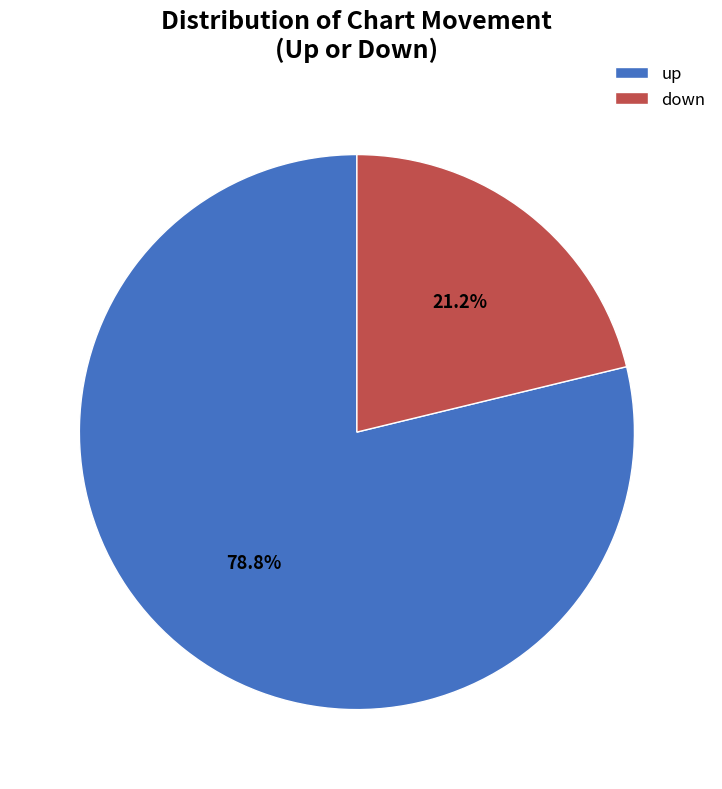

Between up and down, which is larger?

up